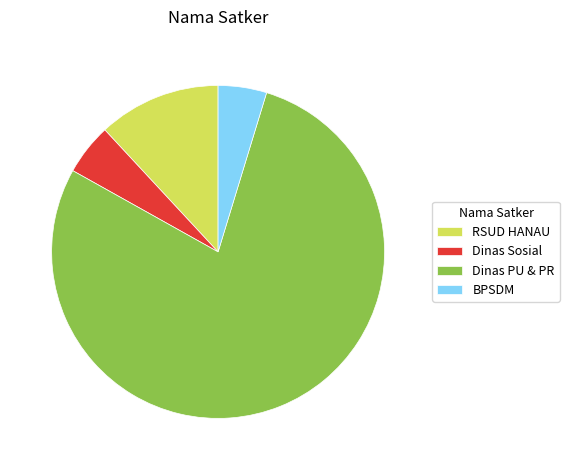

Combined, do Dinas Sosial and BPSDM account for over 50%?

No